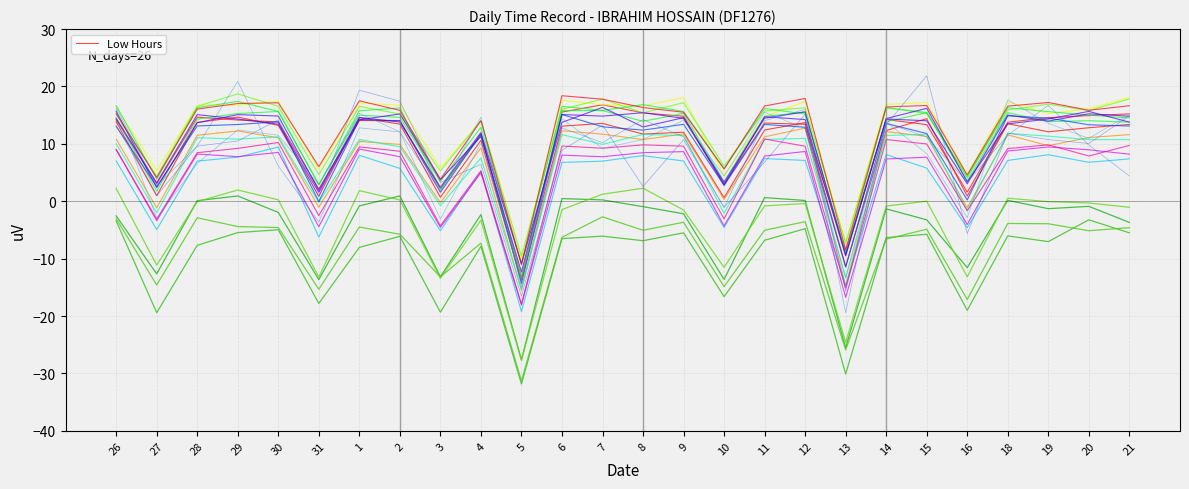

True or false: there are more than 2 points higher than both neighbors.

True